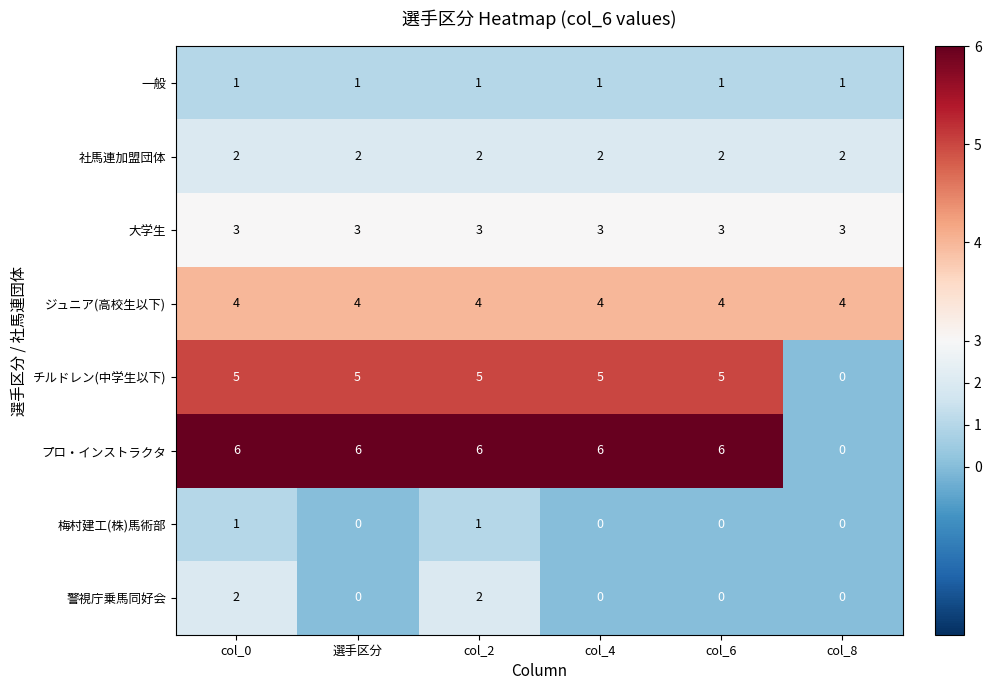

Which series has the widest spread of values?

プロ・インストラクタ